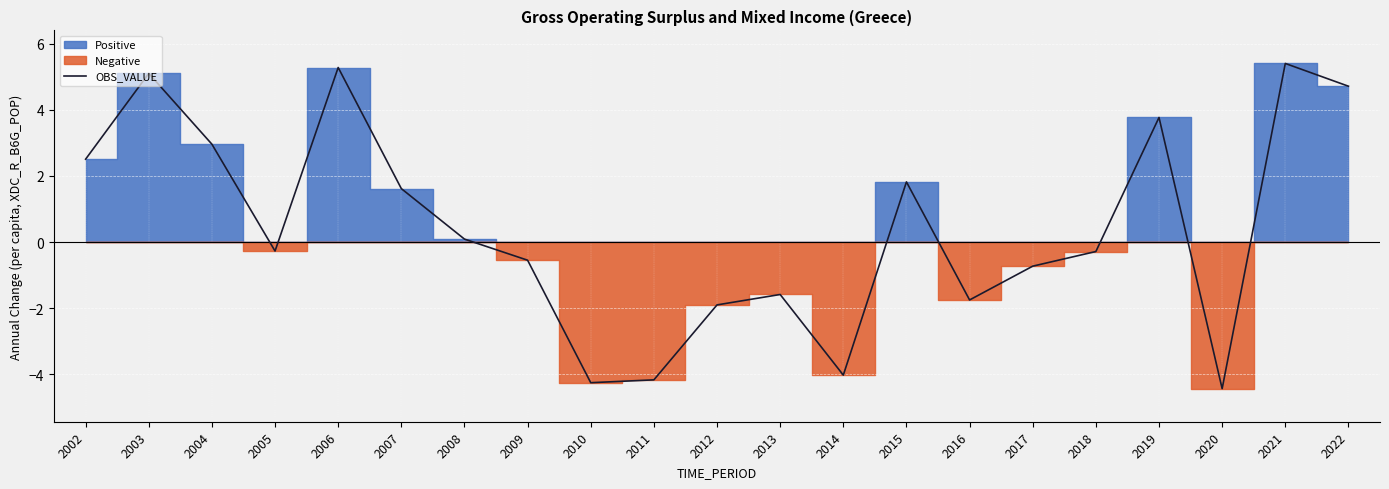

How many values are below 0?

11